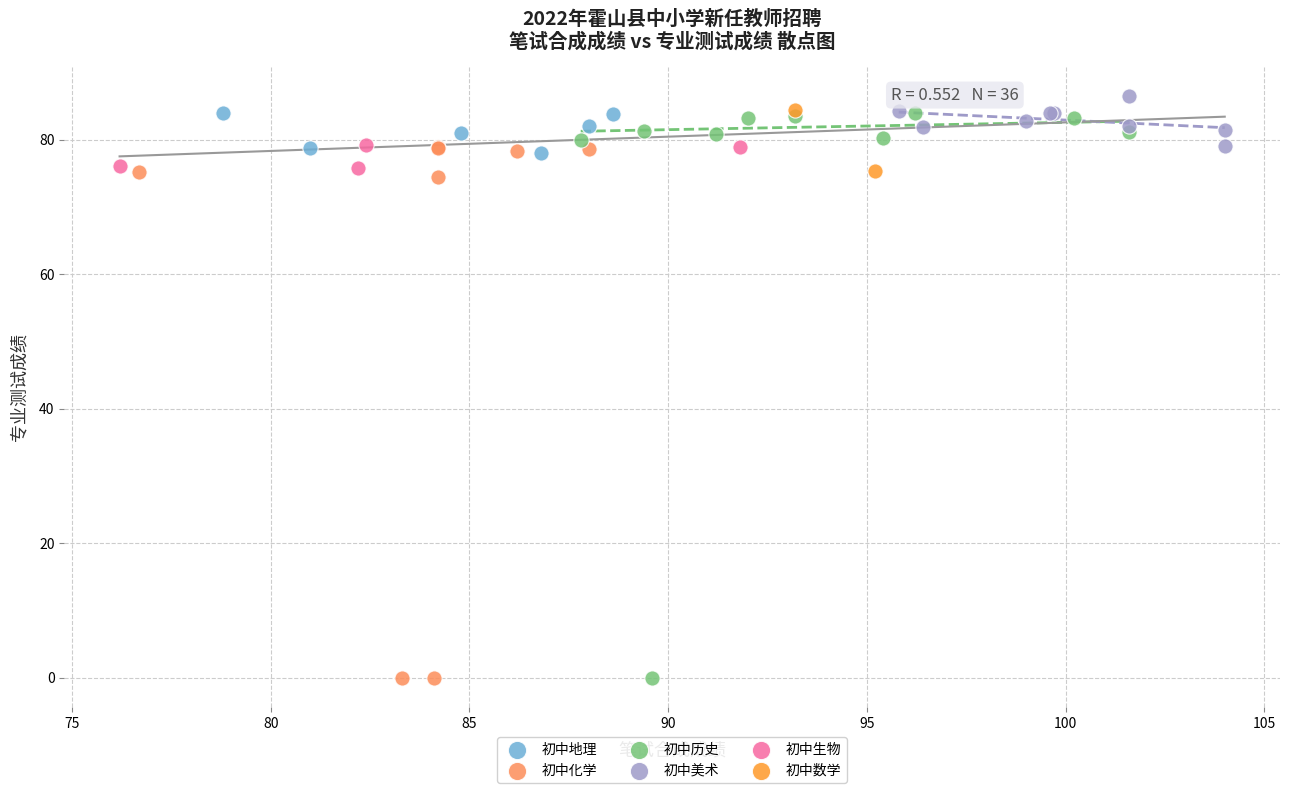

Which series has the largest Y range (max minus min)?

初中历史